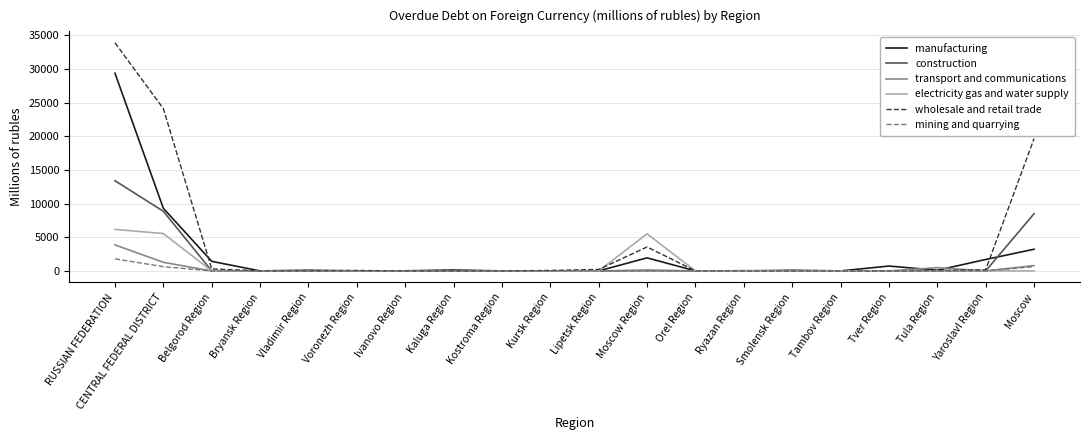

Which series has the largest range (max minus min)?

wholesale and retail trade